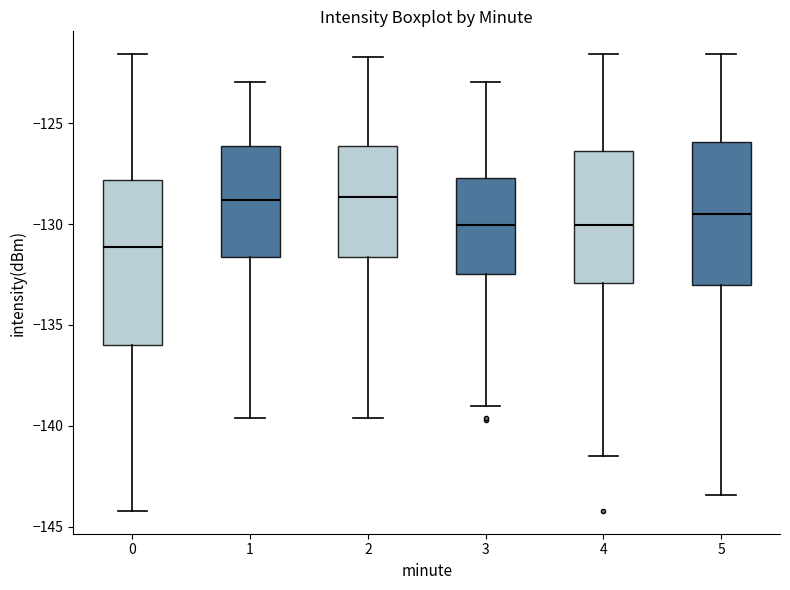

Reading left to right, read every box against the y-axis: the position of its median line, the range the box covers, and the ends of its whiskers. The values are not printed on the chart, so give them approximately, as read against the axis.

0: median -131.0, box -136.0 to -128.0, whiskers -144.0 to -121.5
1: median -129.0, box -131.5 to -126.0, whiskers -139.5 to -123.0
2: median -128.5, box -131.5 to -126.0, whiskers -139.5 to -121.5
3: median -130.0, box -132.5 to -127.5, whiskers -139.0 to -123.0
4: median -130.0, box -133.0 to -126.5, whiskers -141.5 to -121.5
5: median -129.5, box -133.0 to -126.0, whiskers -143.5 to -121.5